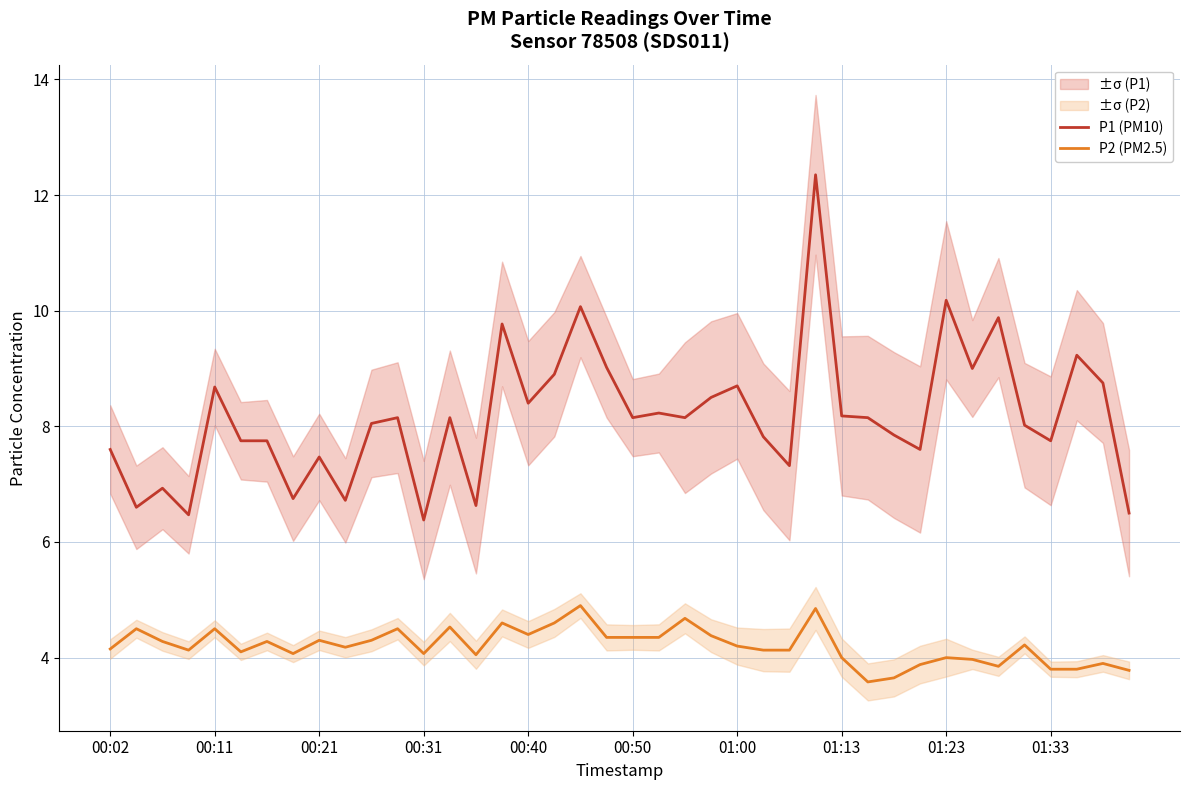

What is the sum of all P1 (PM10) values?

326.6